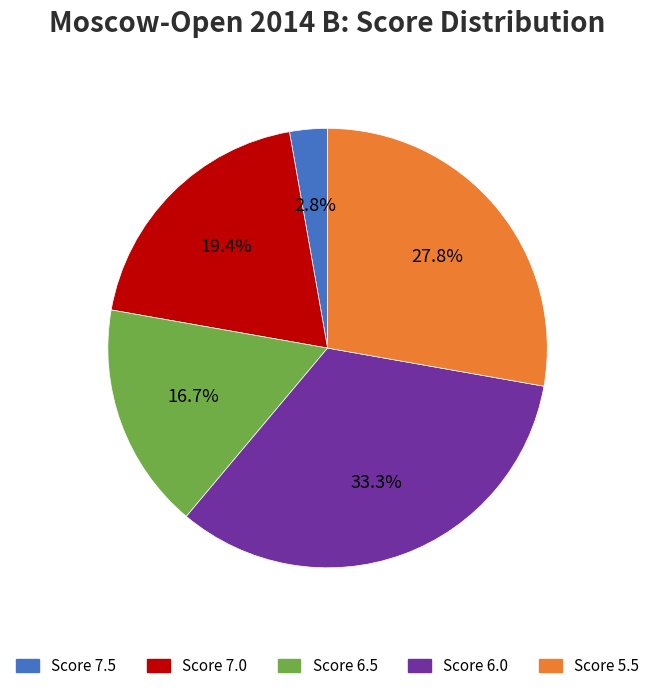

Does any single category account for the majority?

No